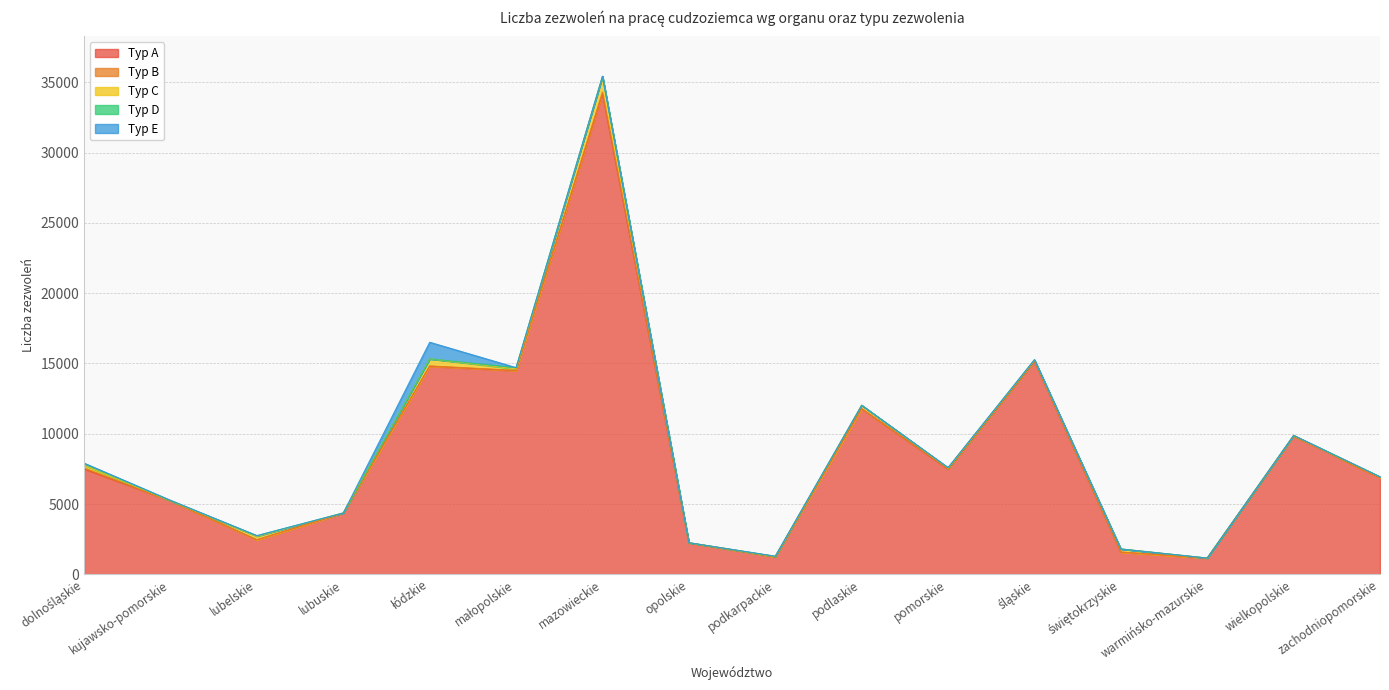

True or false: Typ A has more than 1 points higher than both neighbors.

True